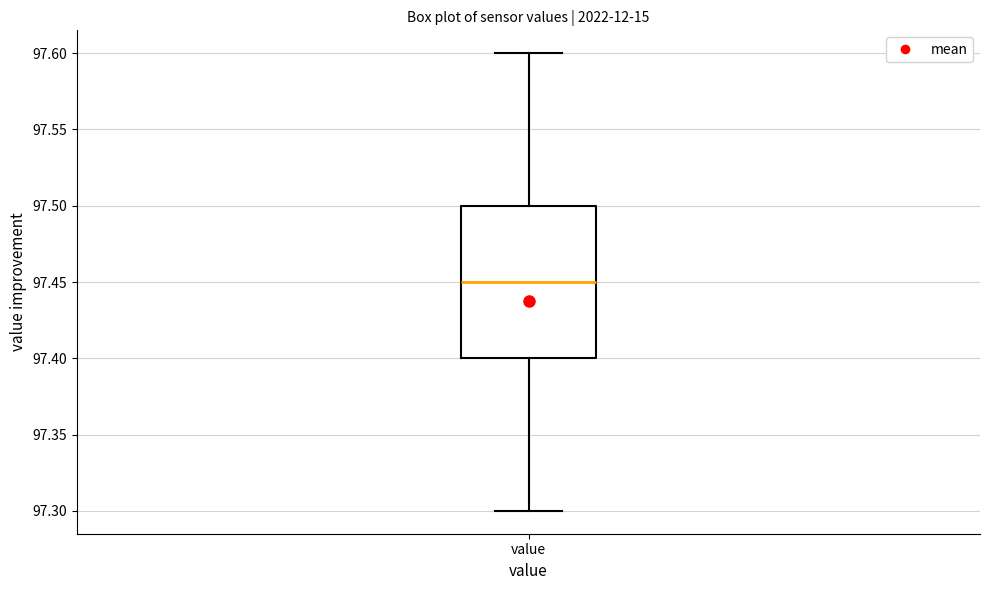

Read this box plot against the y-axis: the position of the median line, the range covered by the box, and the ends of both whiskers. The values are not printed on the chart, so give them approximately, as read against the axis.

median 97.45, box 97.40 to 97.50, whiskers 97.30 to 97.60